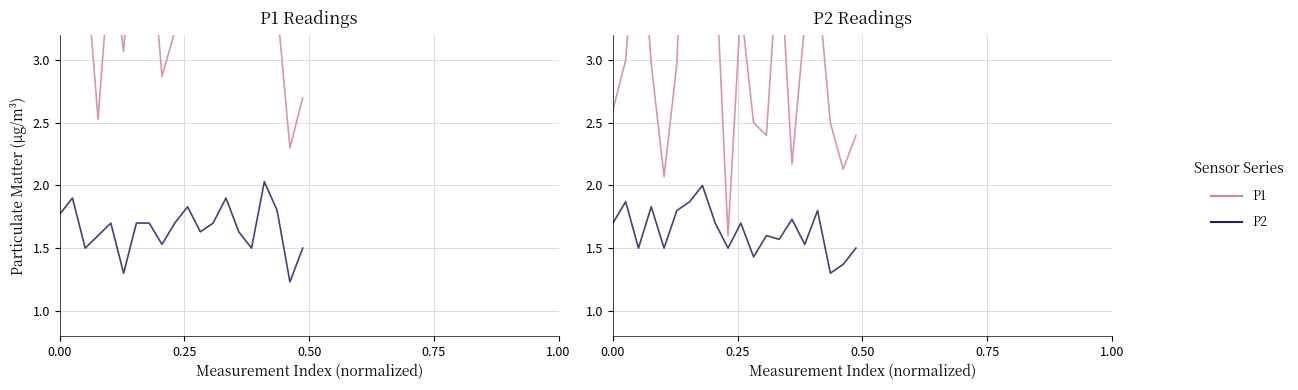

True or false: P2 has a value of 0.5 at 19.

False